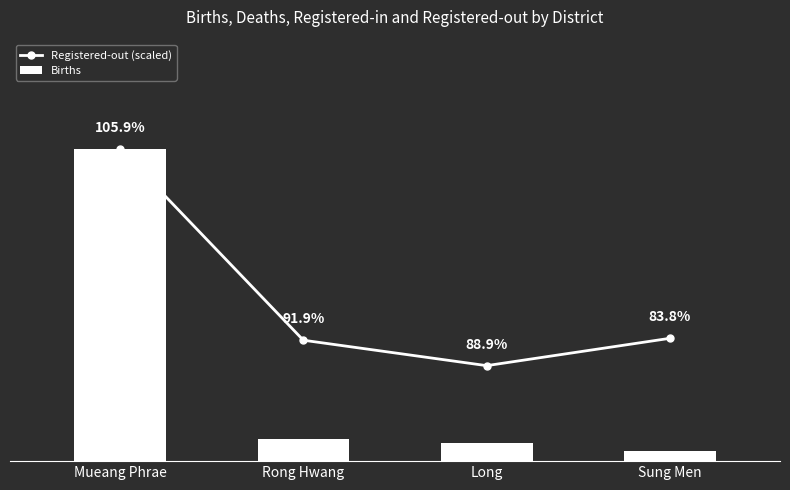

The Births series shows 78.0 at Sung Men. True or false?

True